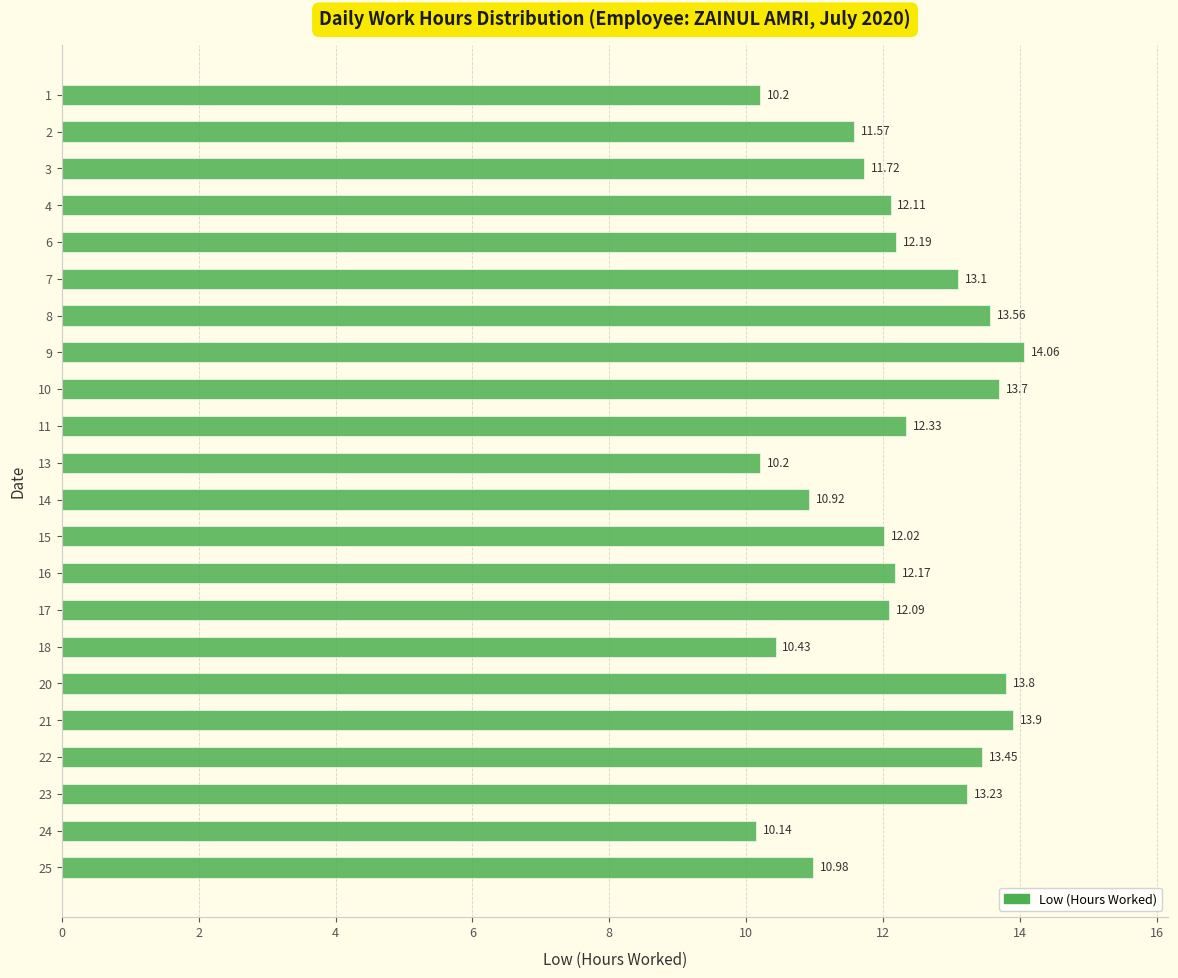

Are the bars grouped side by side (vs. stacked)?

No